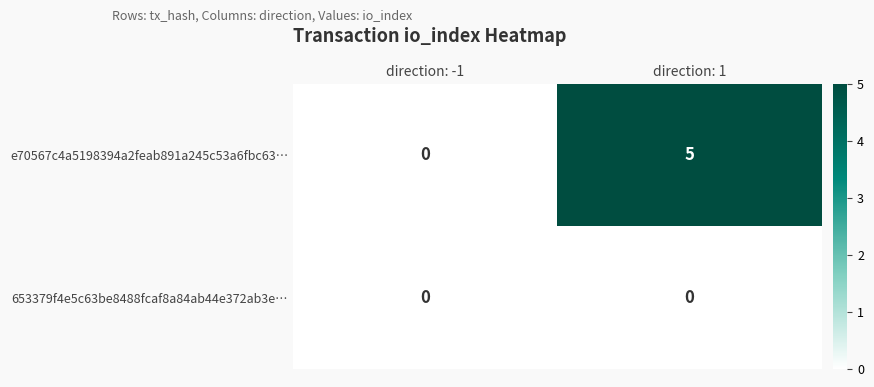

The e70567c4a5198394a2feab891a245c53a6fbc63… series shows 5 at direction: 1. True or false?

True